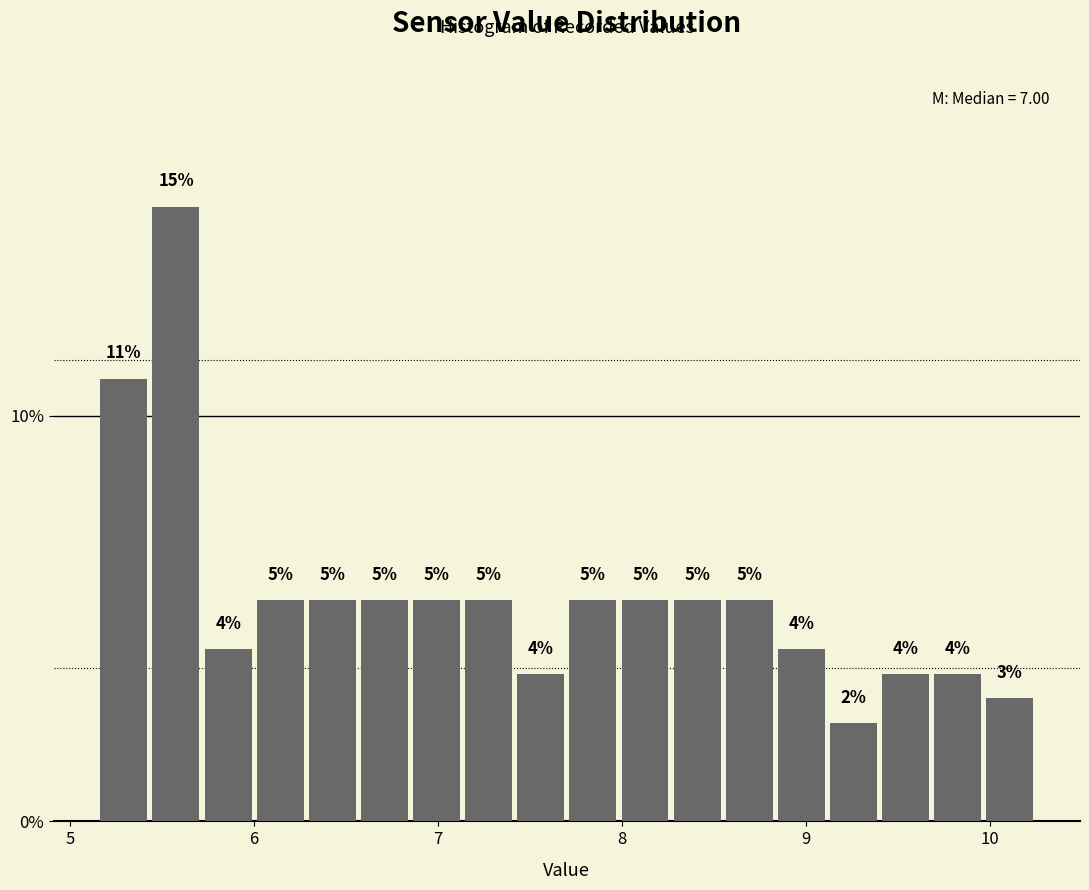

Around what value on the x-axis is the tallest bar? Give the approximate position of its centre, as read against the axis.

5.6